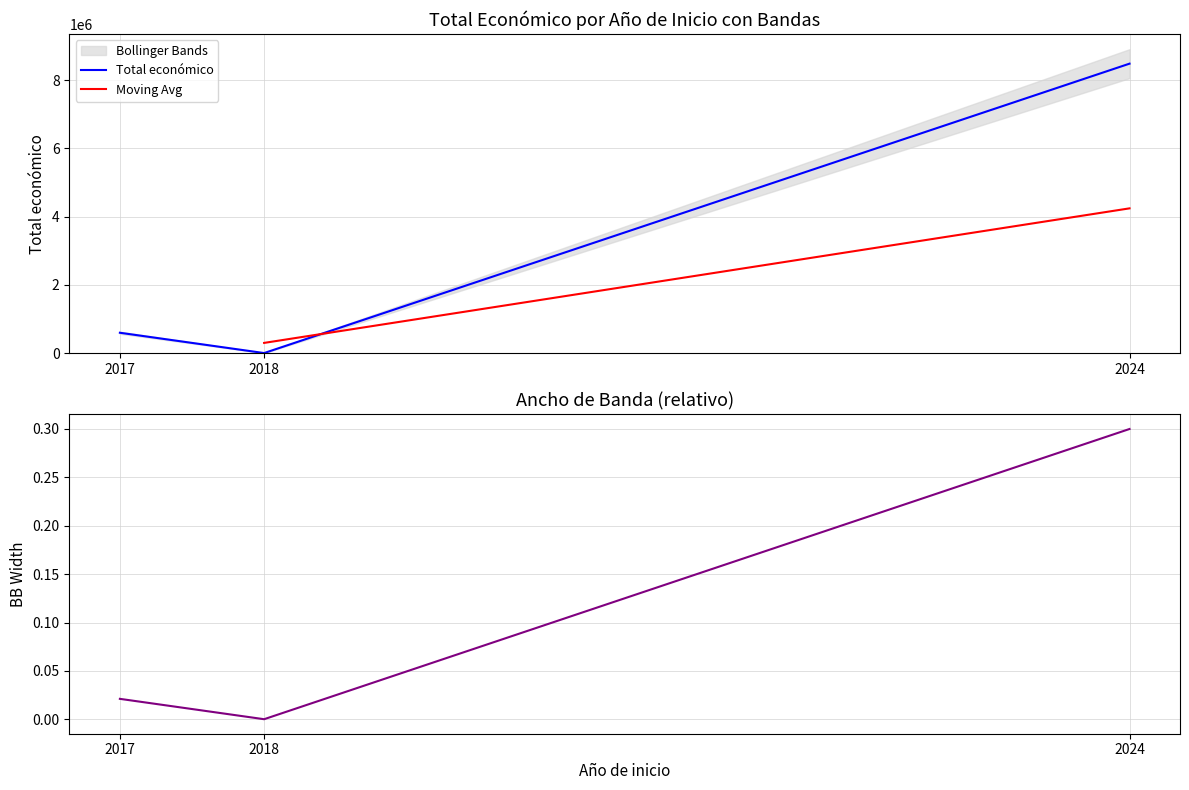

List the labels in order of value, smallest first.

2018, 2017, 2024